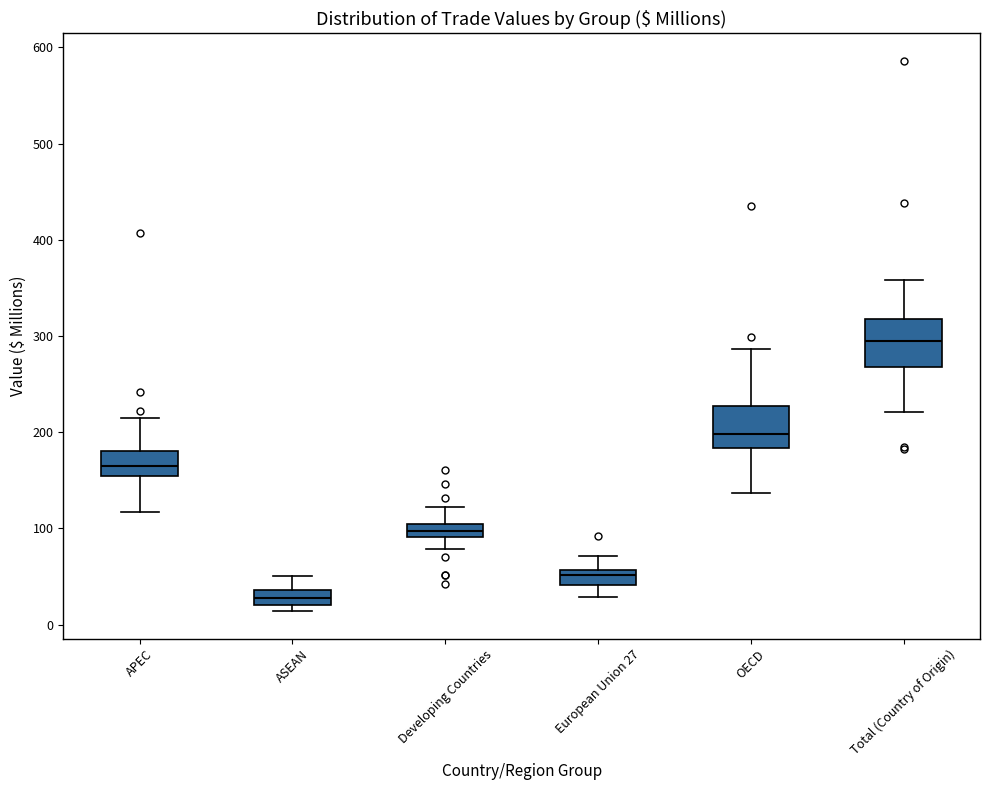

Which box has the highest median line?

Total (Country of Origin)